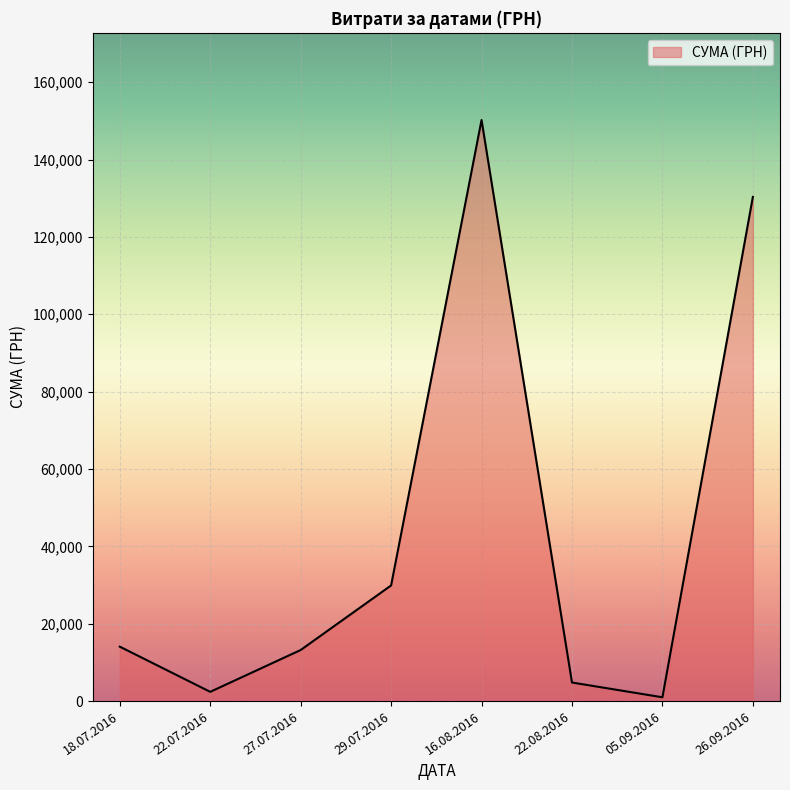

What is the minimum value shown in the chart?

979.2